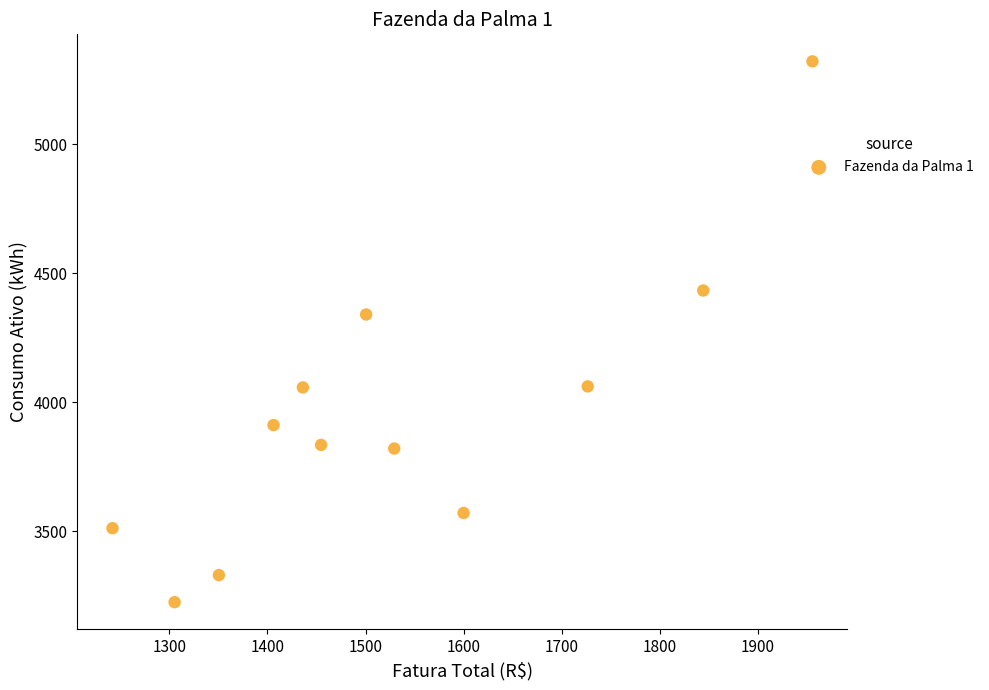

What is the range of X values (max minus min)?

713.7